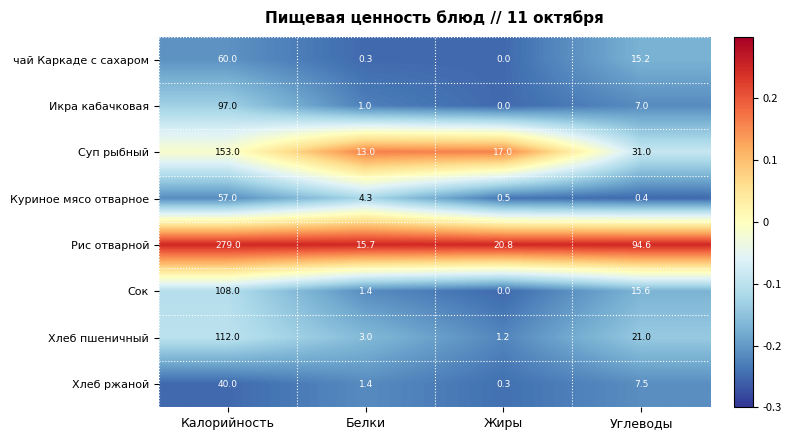

At how many categories does at least one series exceed 0?

4